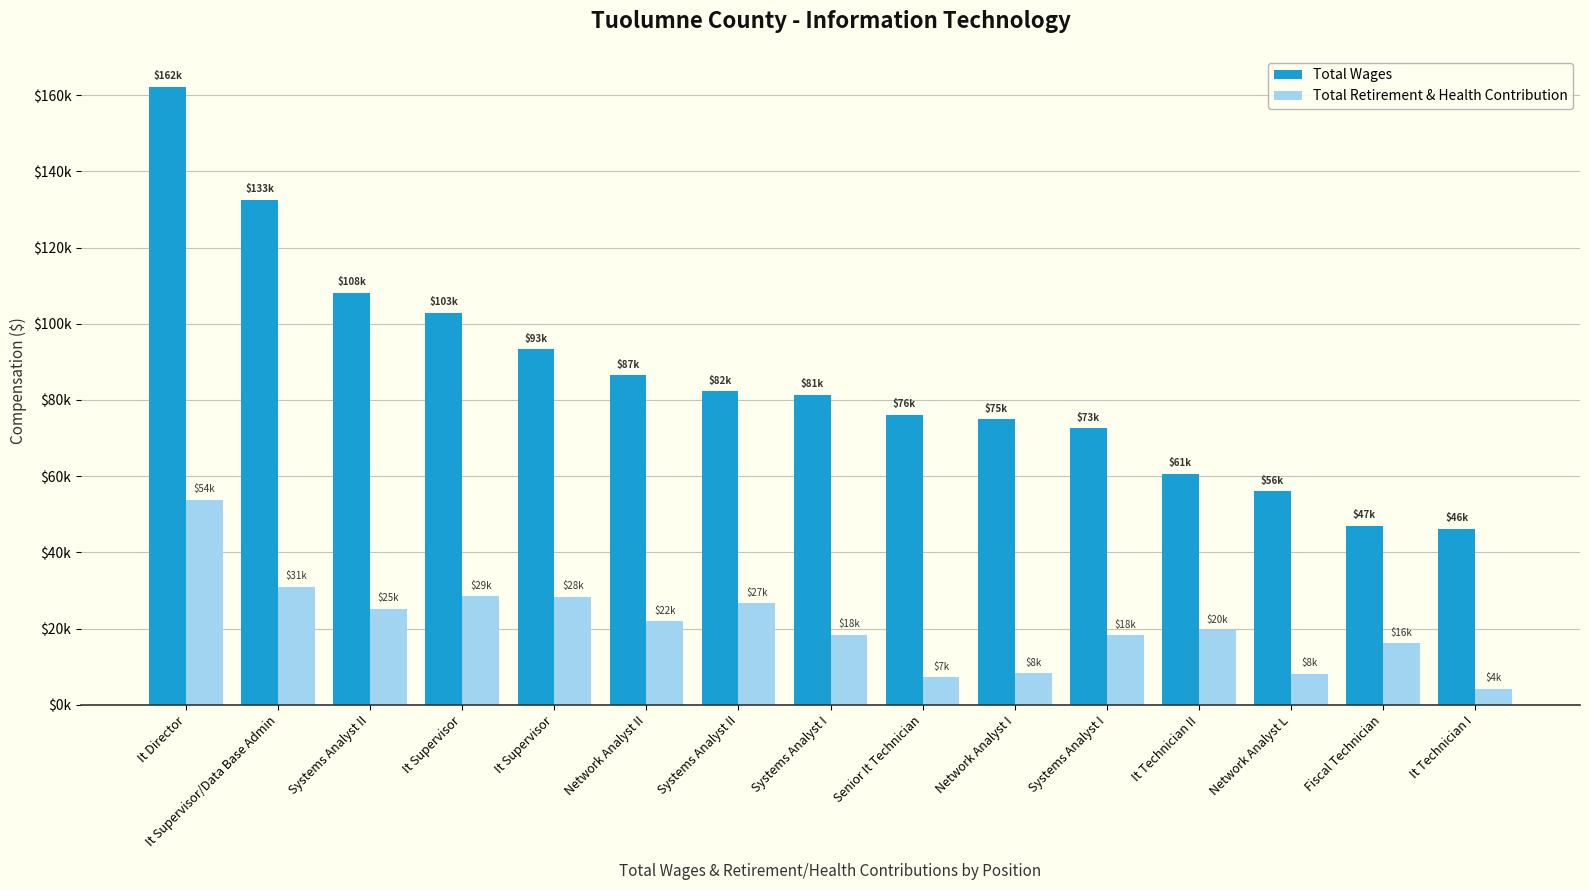

Which series has the largest total across all categories?

Total Wages